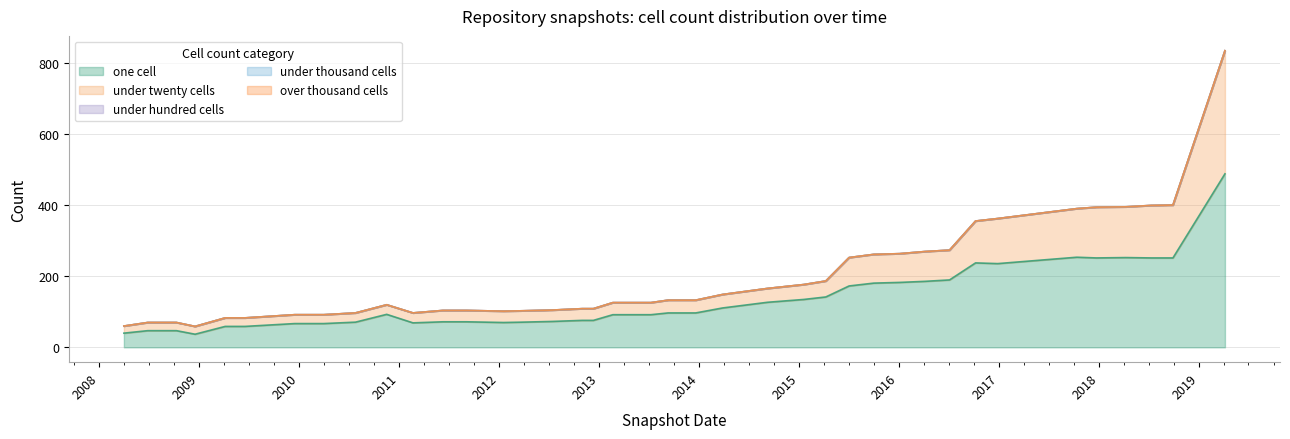

Count the number of categories in the chart.

40